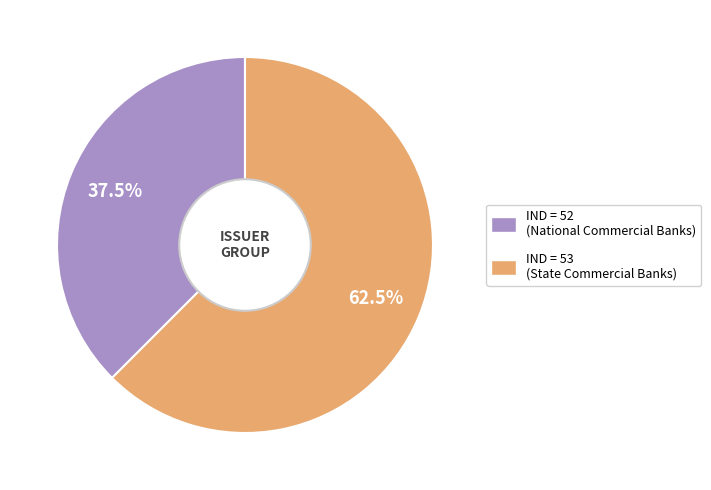

To the nearest percent, what is the average slice percentage?

50%